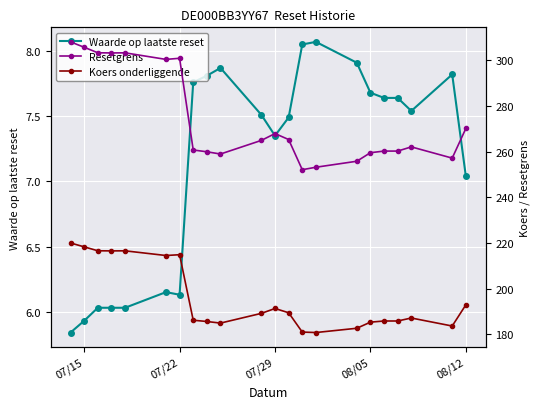

Which series has the widest spread of values?

Resetgrens